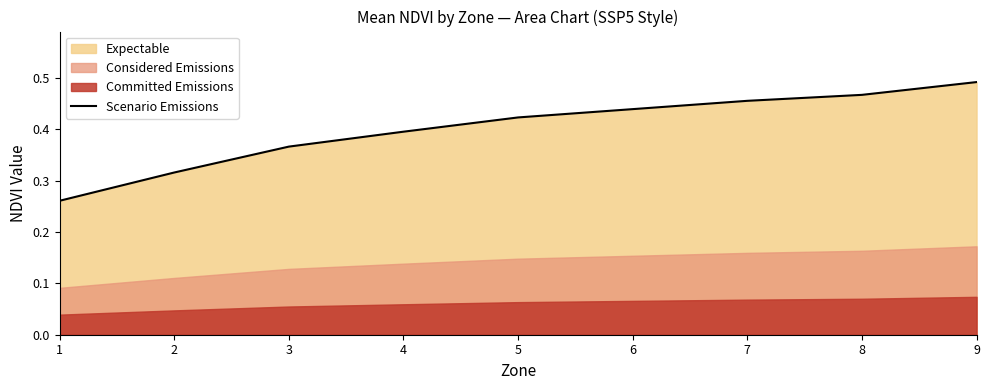

At which label does Scenario Emissions reach its peak?

9